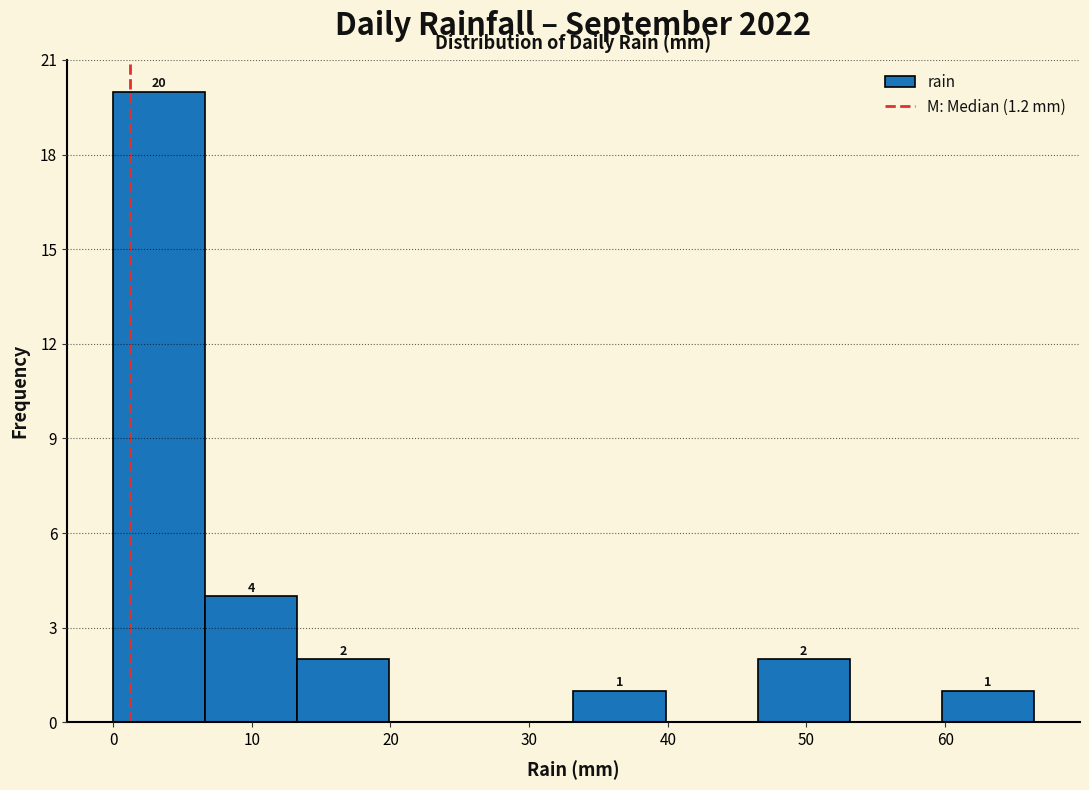

Over which range of the x-axis is the bar tallest?

0 to 7